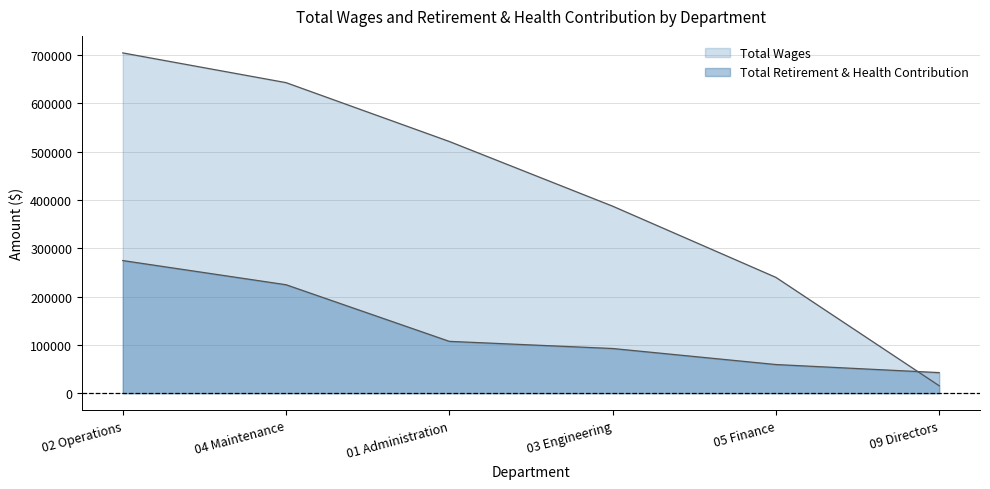

Rank the categories by Total Wages value from highest to lowest.

02 Operations, 04 Maintenance, 01 Administration, 03 Engineering, 05 Finance, 09 Directors